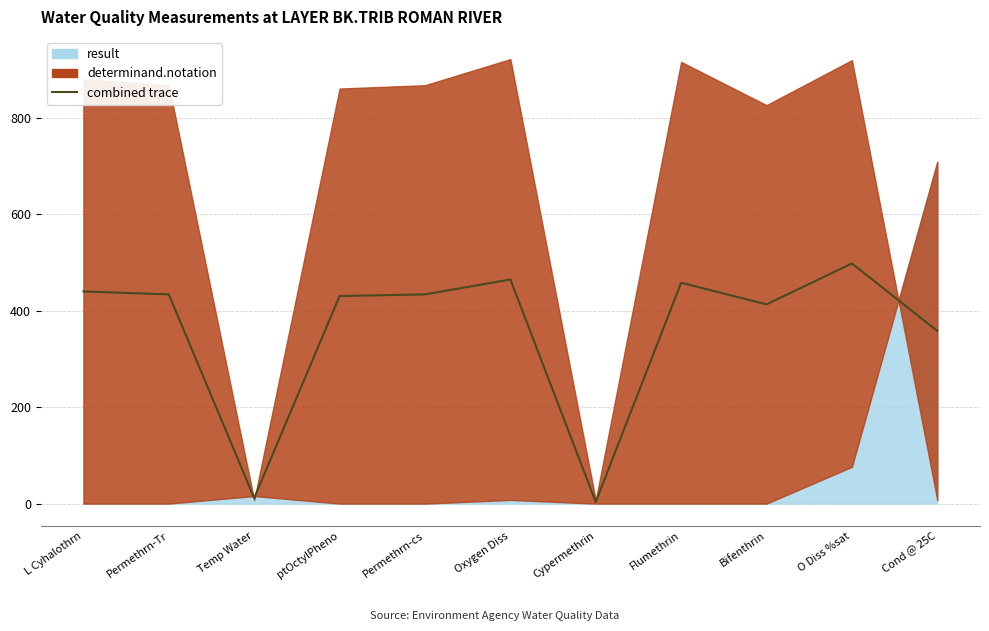

What is the difference between the second highest and second lowest values?

453.3